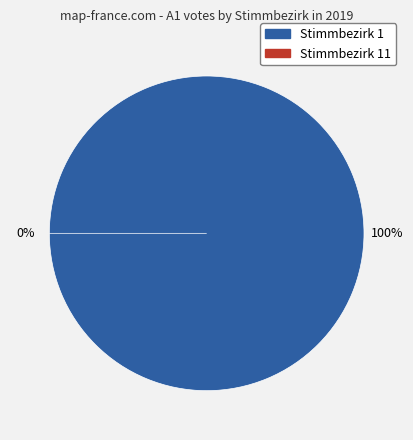

To the nearest percent, what is the average slice percentage?

50%